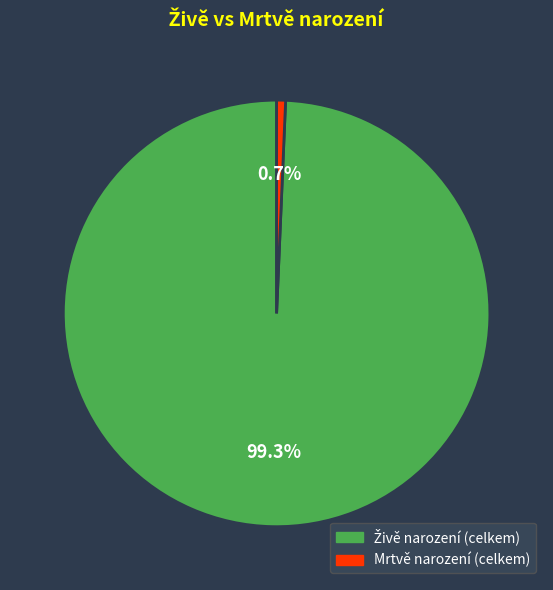

Does any single category account for the majority?

Yes